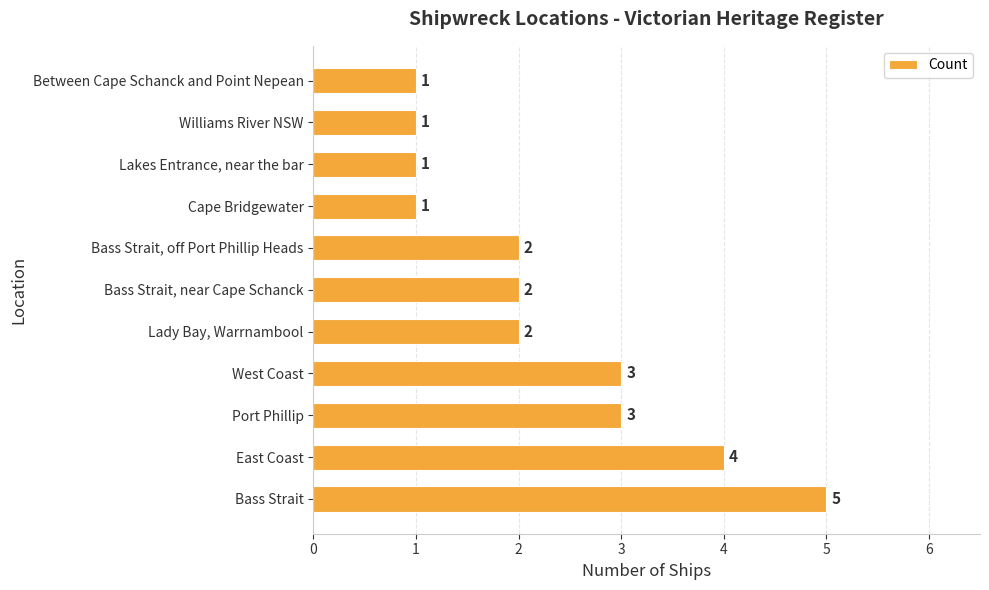

True or false: the data shows 0 at Lakes Entrance, near the bar.

False